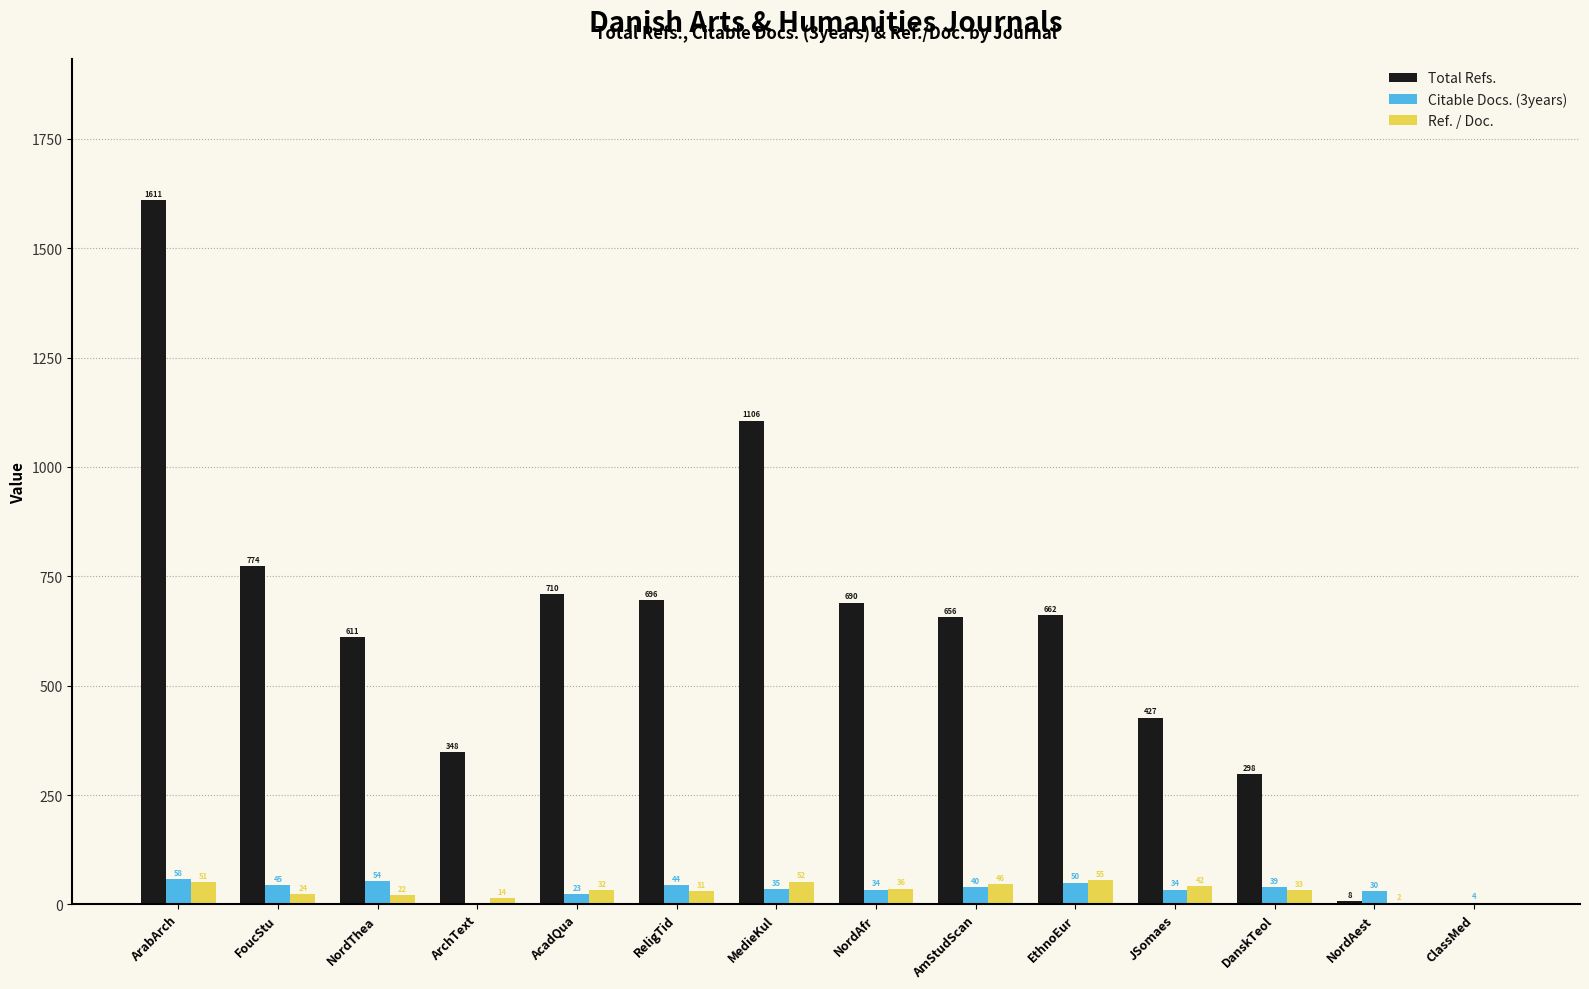

The Total Refs. series shows 417 at NordThea. True or false?

False